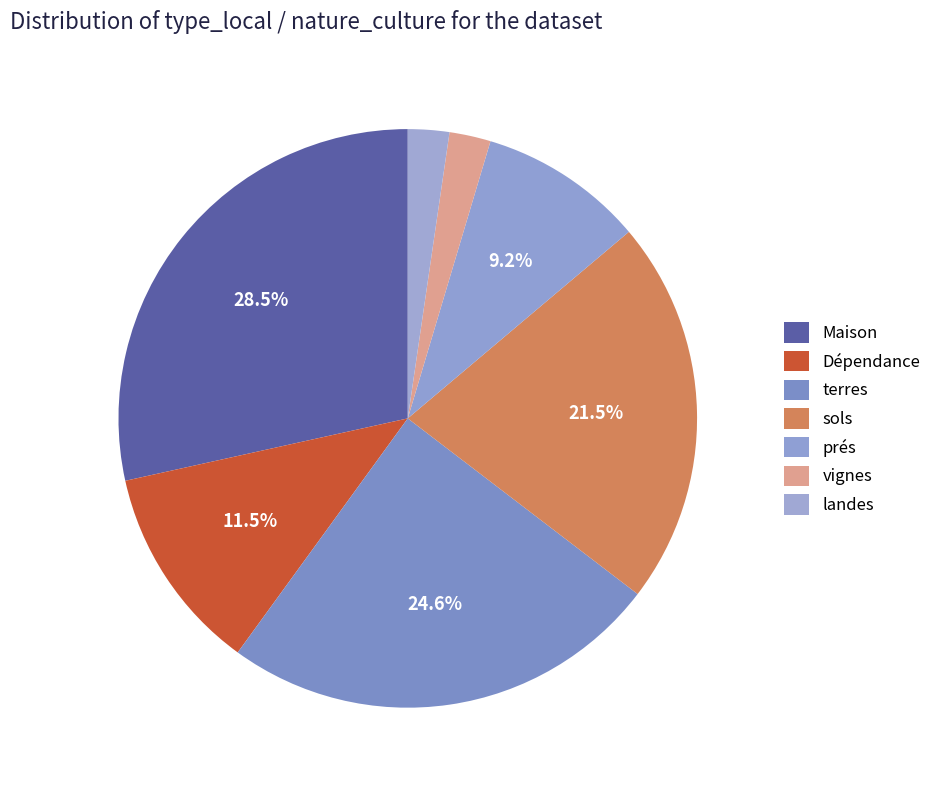

How much of the chart is everything except Dépendance?

88.5%